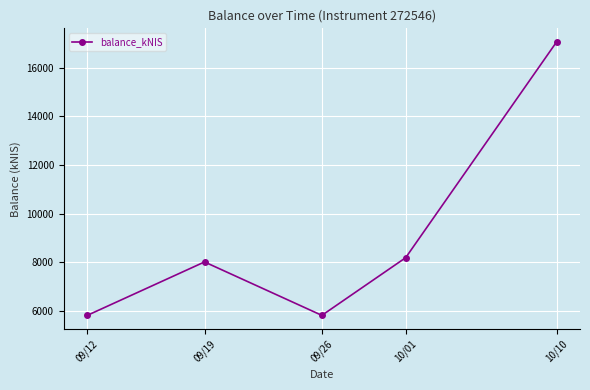

The value at 10/10 is 17060.3. True or false?

True